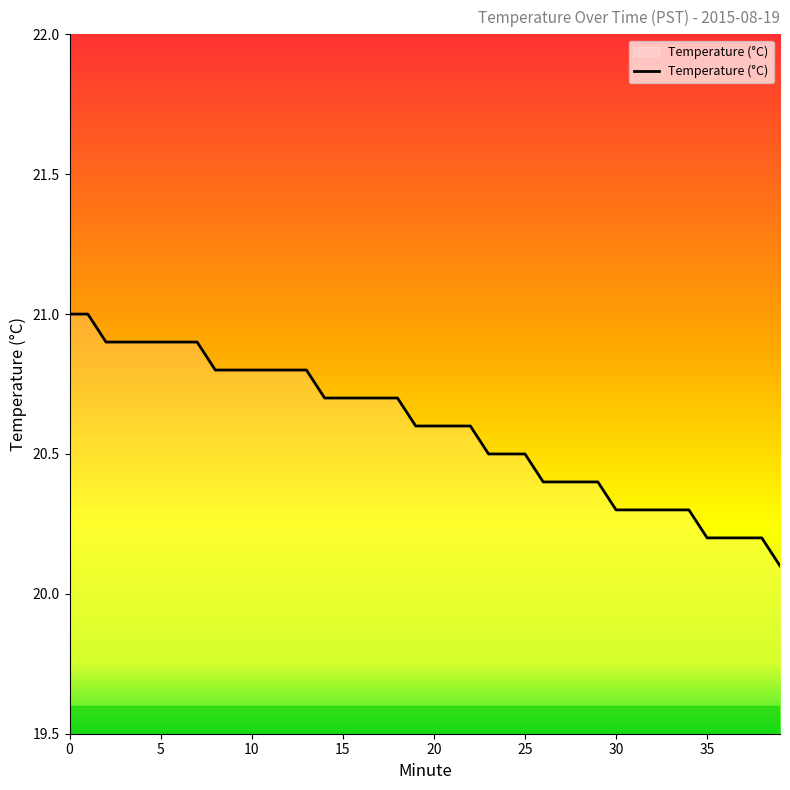

What is the minimum value shown in the chart?

20.1